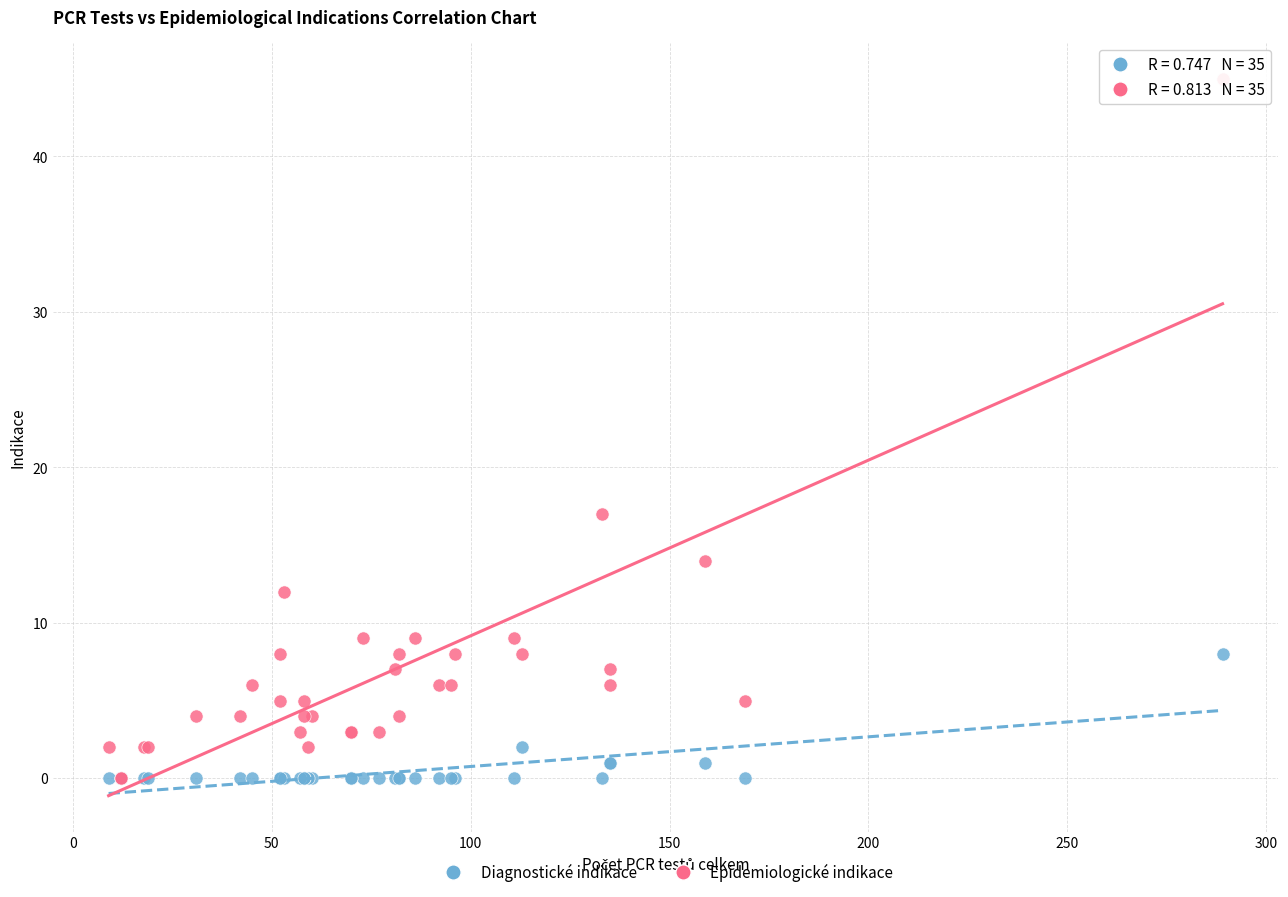

What are all the series names shown in the legend?

Diagnostické indikace, Epidemiologické indikace